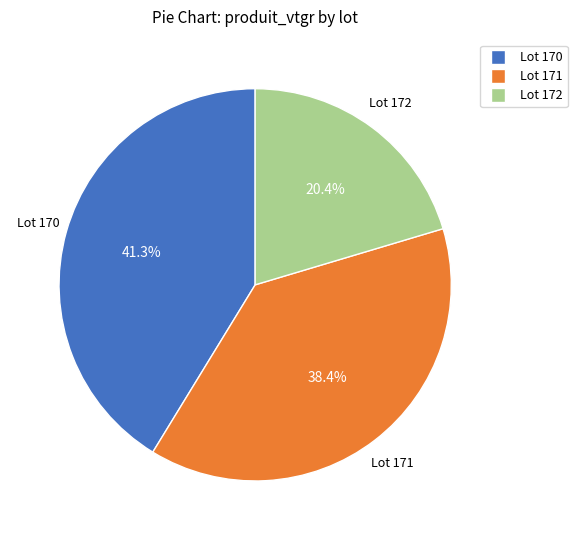

Is there a majority slice in this chart?

No